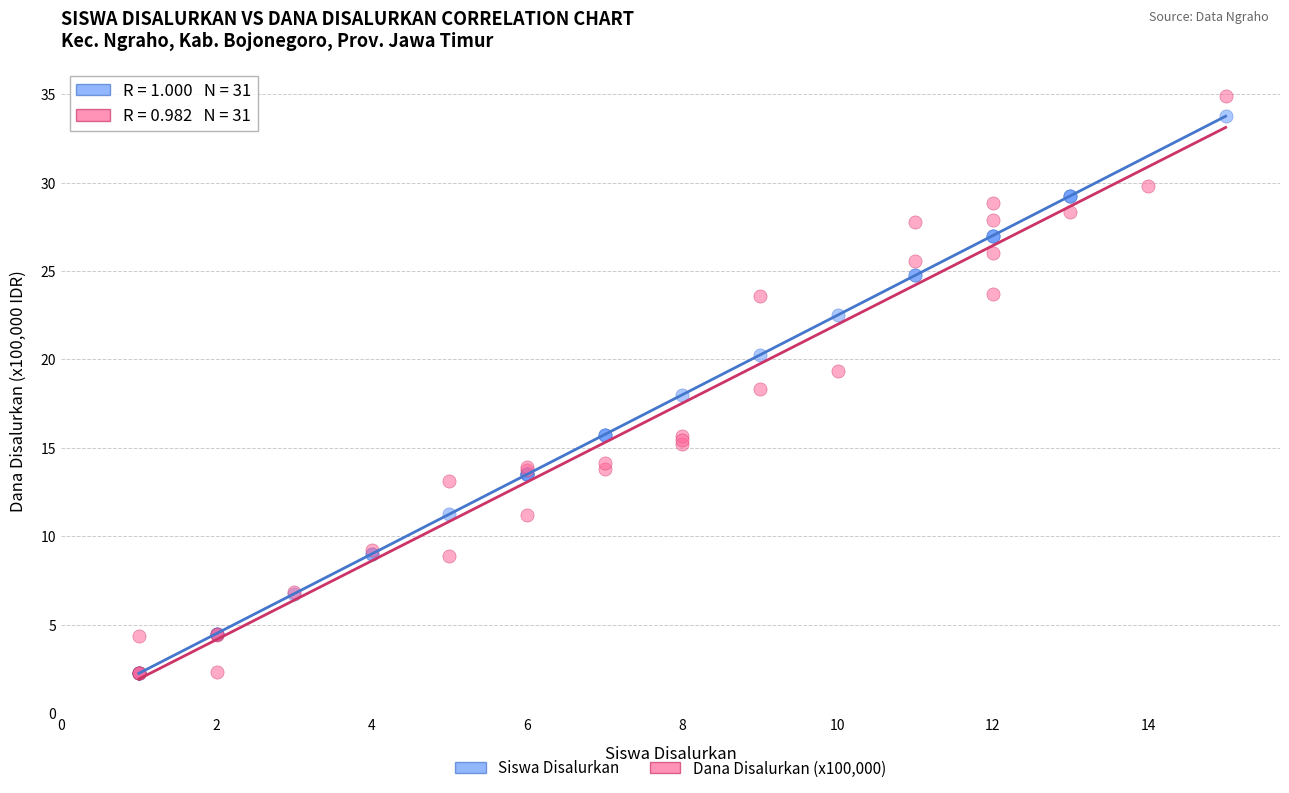

Which series has the widest spread of Y values?

Dana Disalurkan (x100,000)